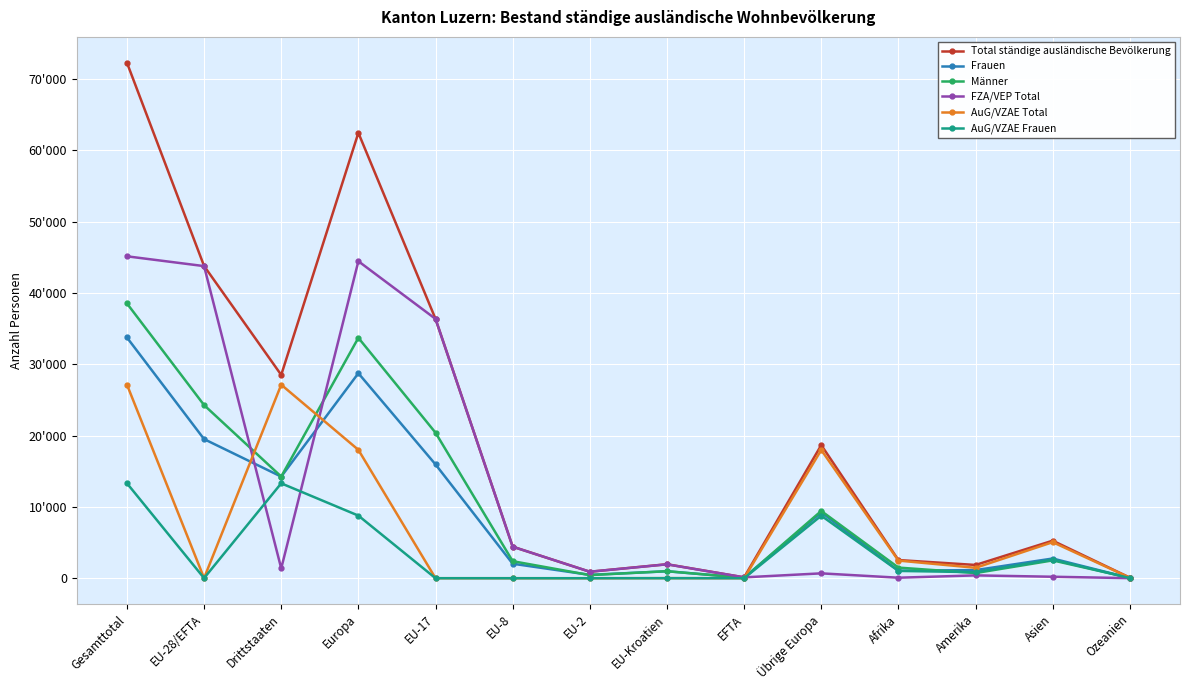

Which category has the lowest value across all series?

EU-2